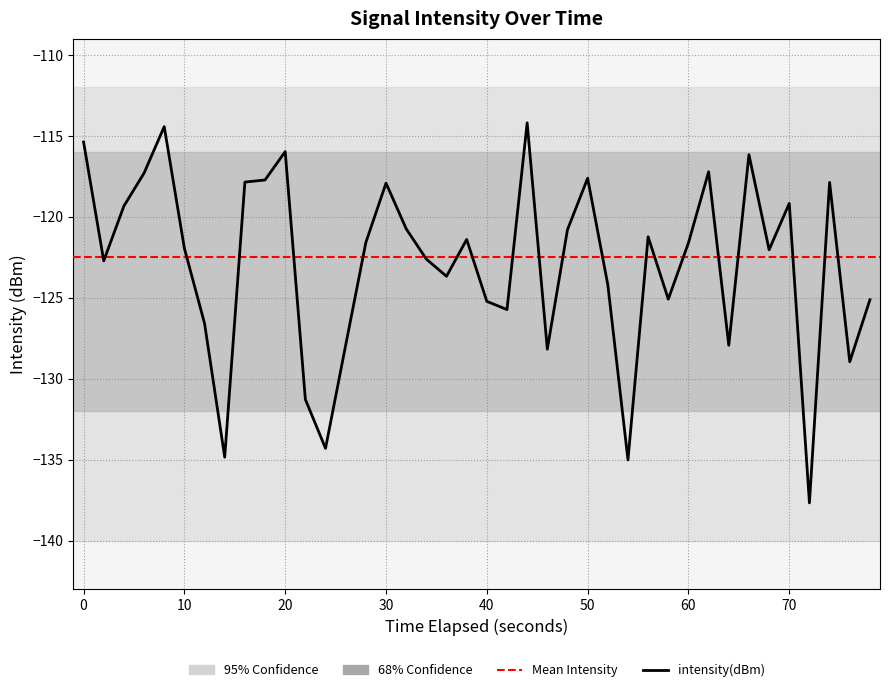

What is the sum of the values at 15 and 50?

-244.5